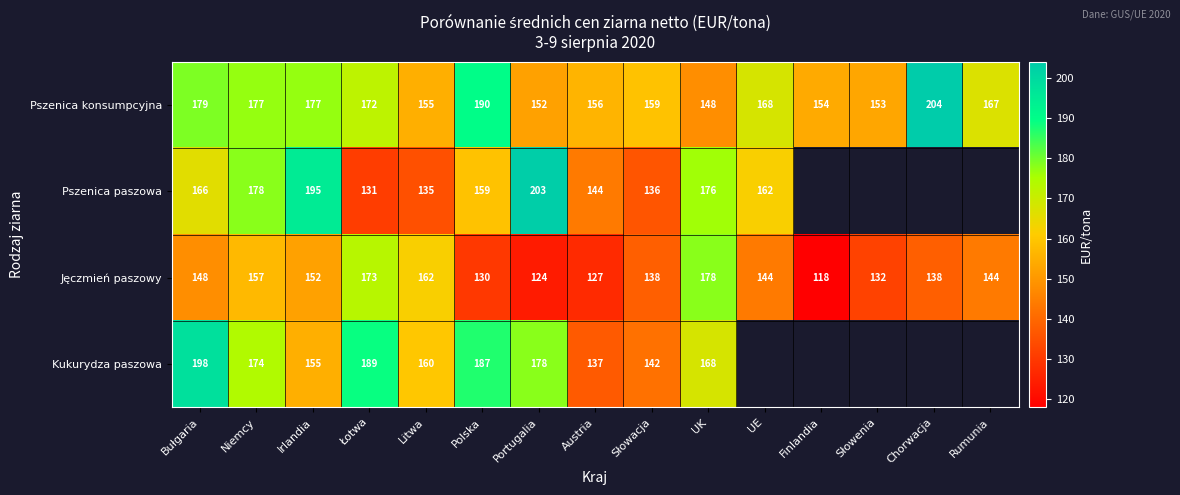

Is it true that Pszenica konsumpcyjna equals 30.9 at Słowenia?

False